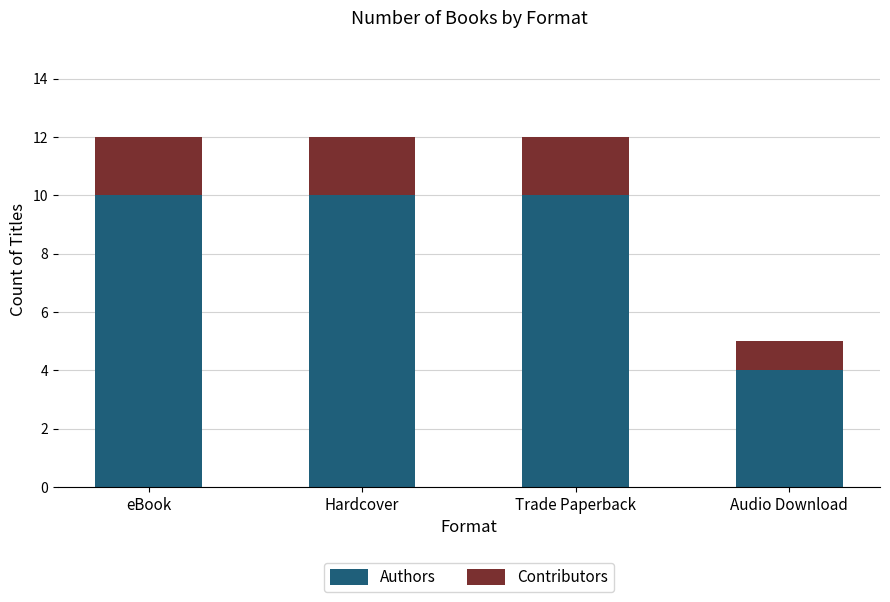

What is the total value across all series at Hardcover?

12